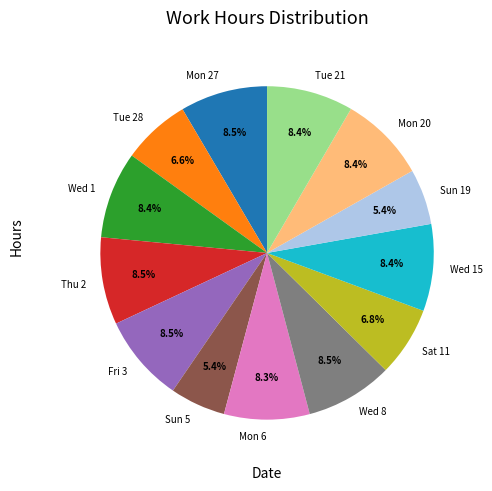

Does Mon 6 represent more than half of the total?

No